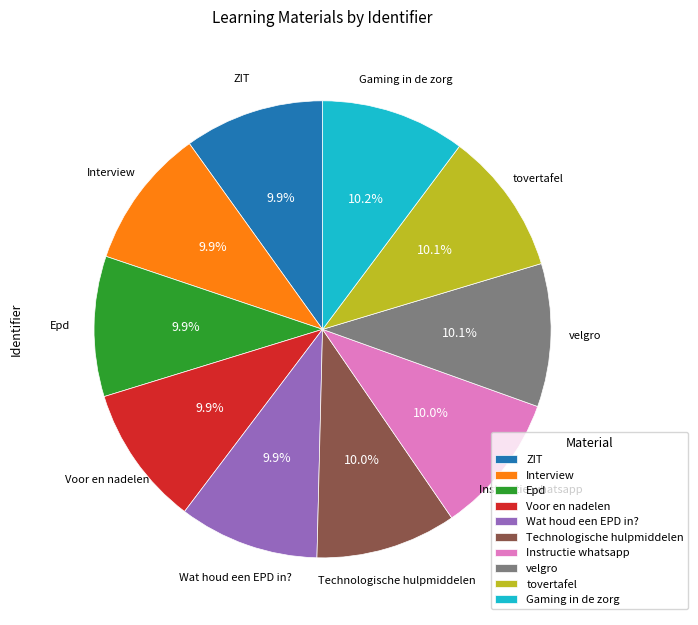

Is there any slice that represents more than half of the pie?

No